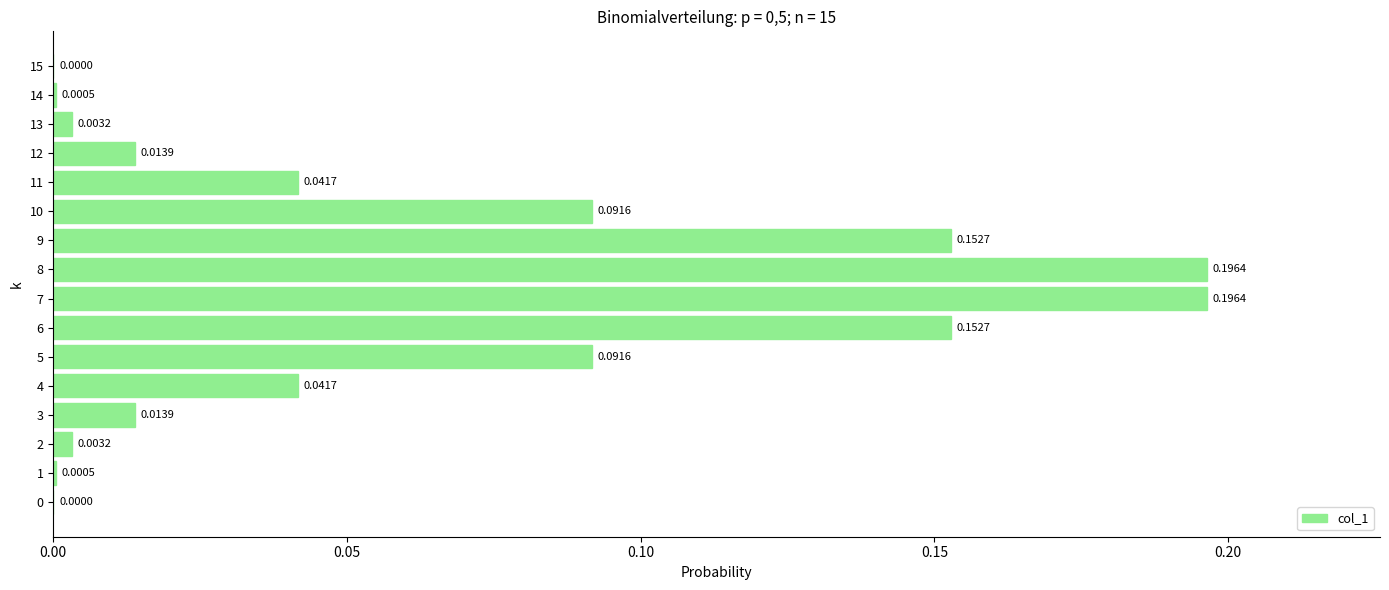

Are the bars horizontal?

Yes